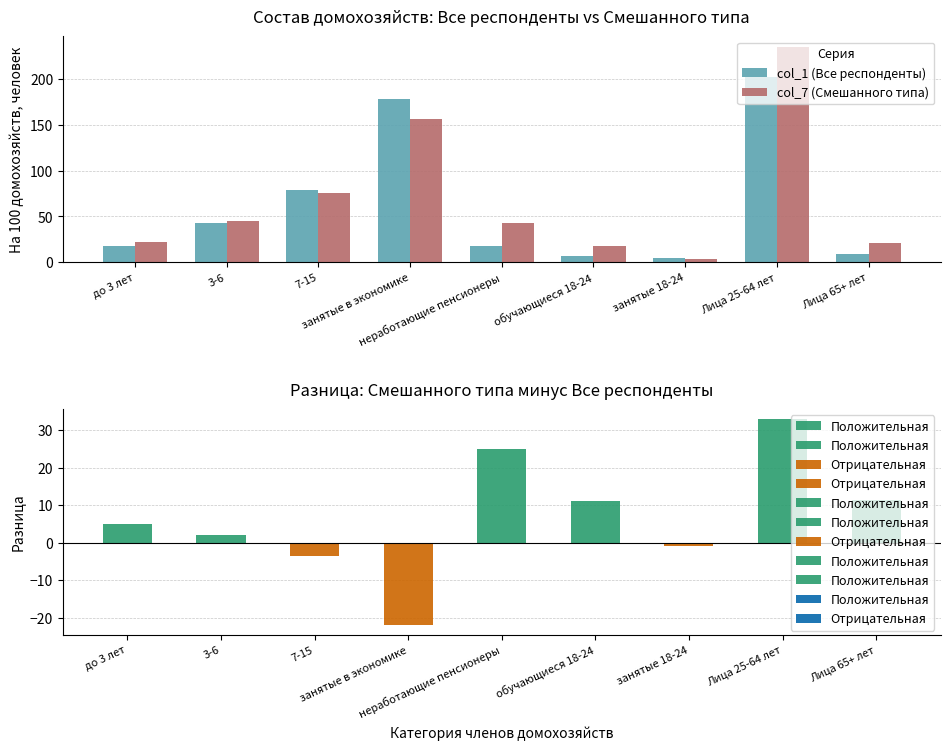

True or false: col_1 (Все респонденты) has a value of 9.4 at Лица 65+ лет.

True